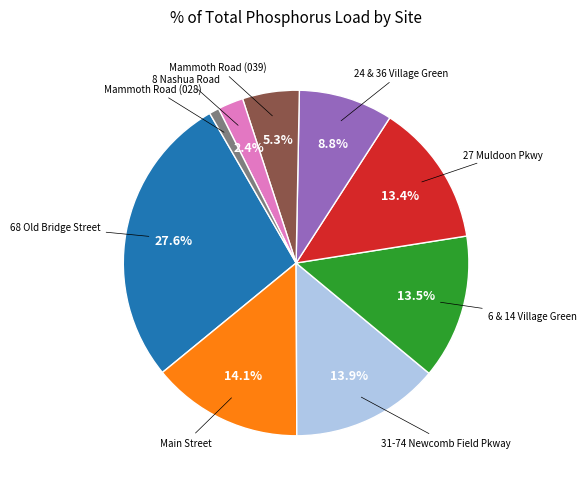

Does any single category account for the majority?

No